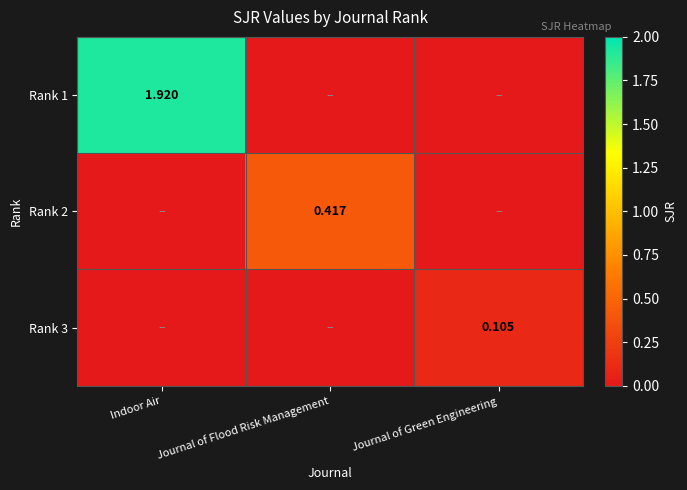

Is it true that Rank 1 equals 1.3 at Journal of Flood Risk Management?

False